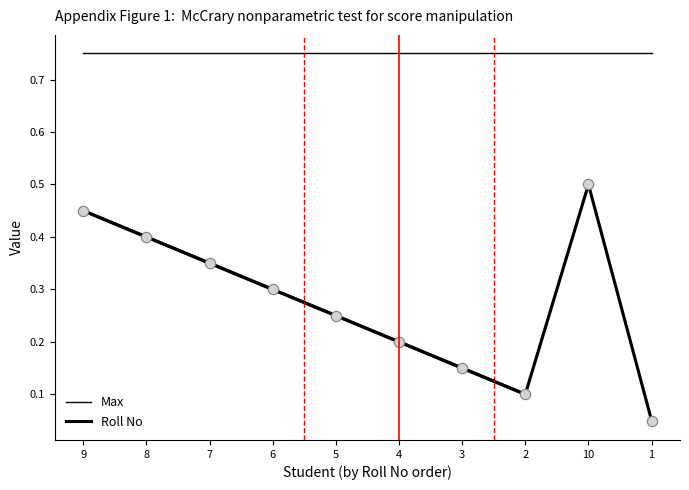

Which series contains the lowest Y value?

Roll No